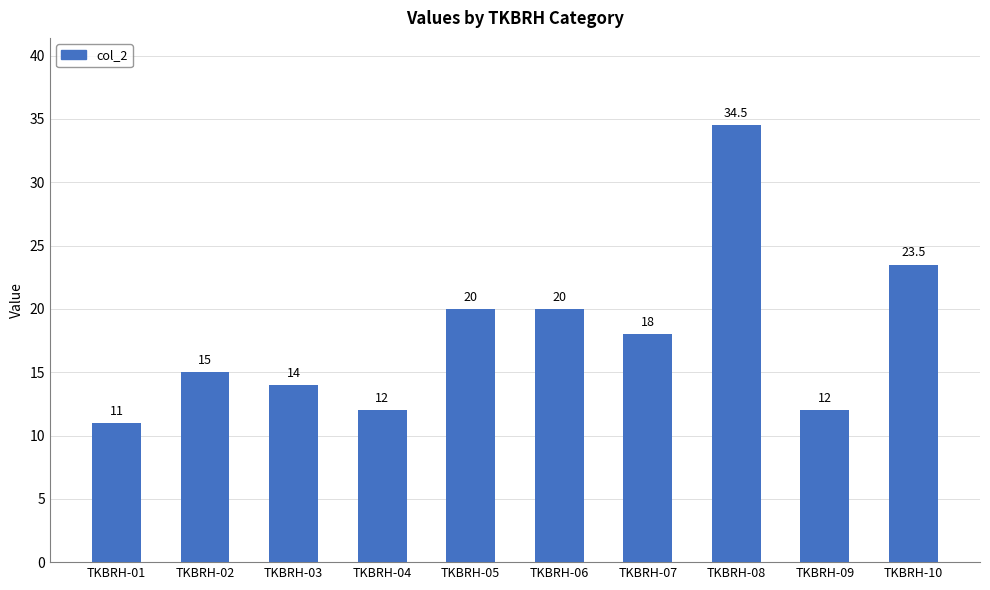

What is the sum of all values?

180.0